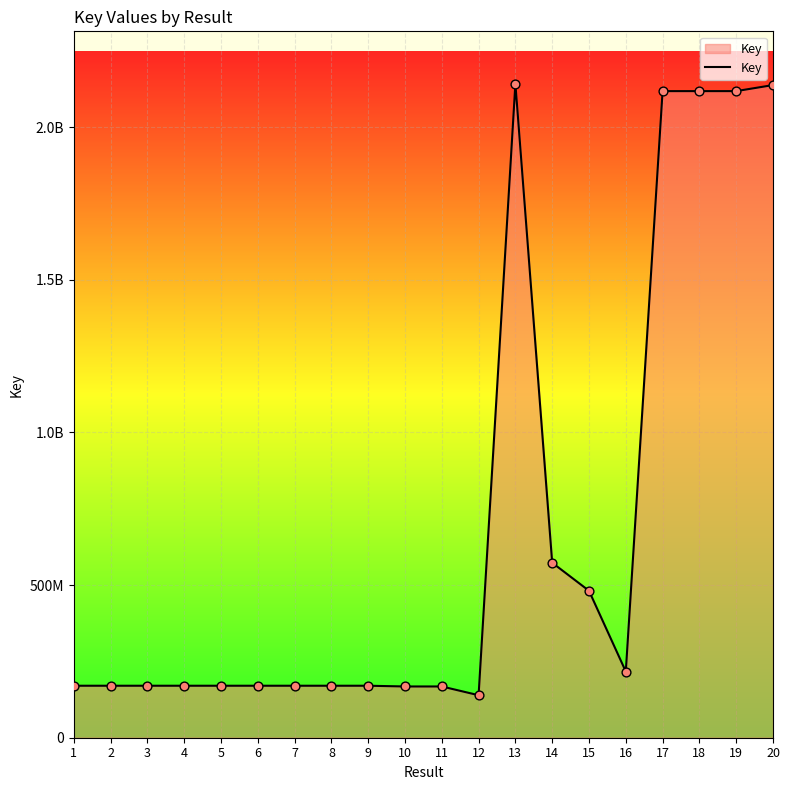

What is the change in value from 2 to 16?

+46592927